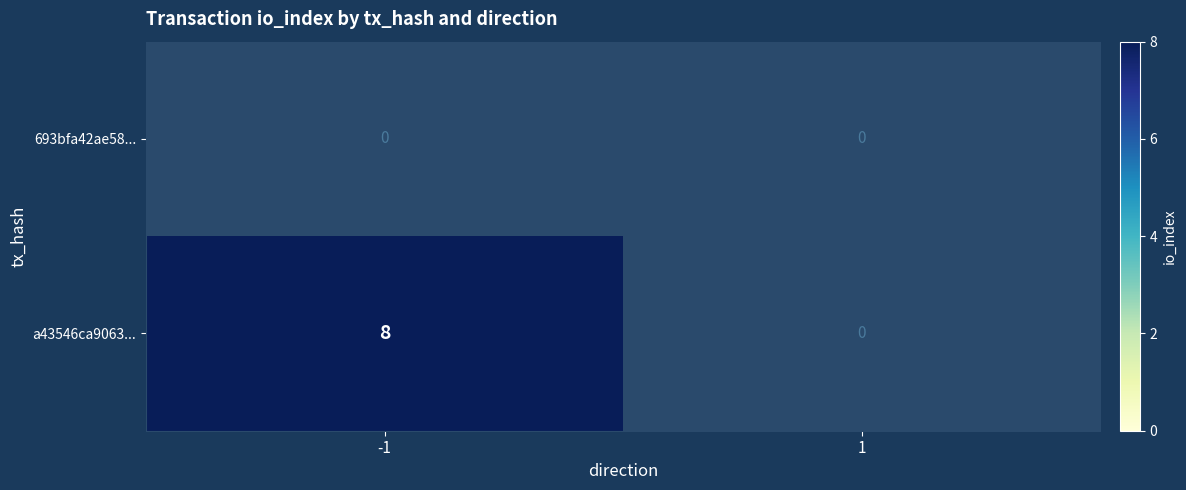

Read the a43546ca9063... value at -1.

8